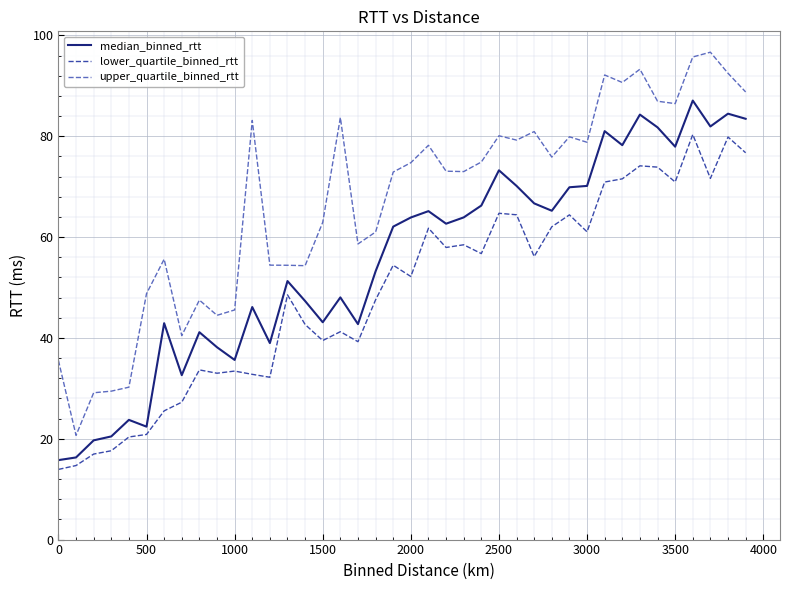

True or false: upper_quartile_binned_rtt and median_binned_rtt intersect in this chart.

False